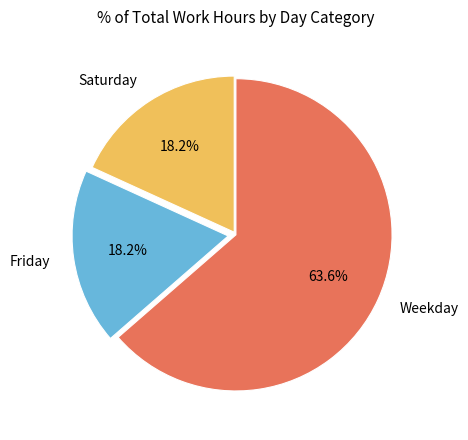

What portion of the pie excludes Weekday?

36.4%